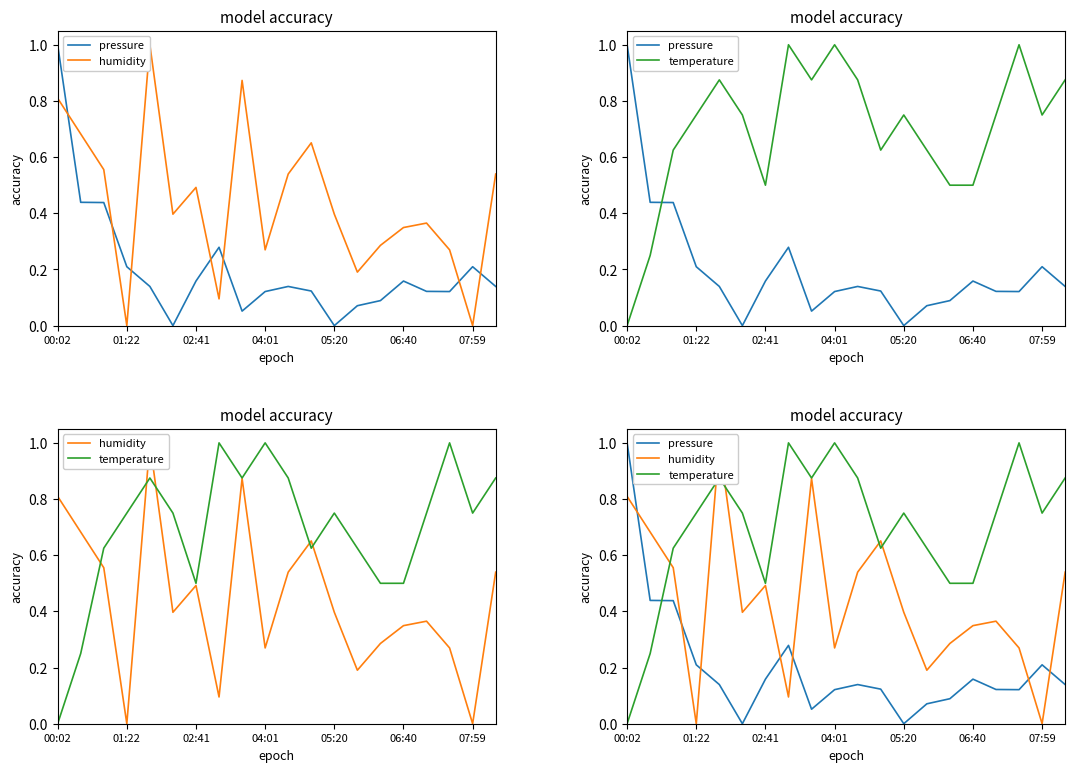

What is the sum of all temperature values?

13.9